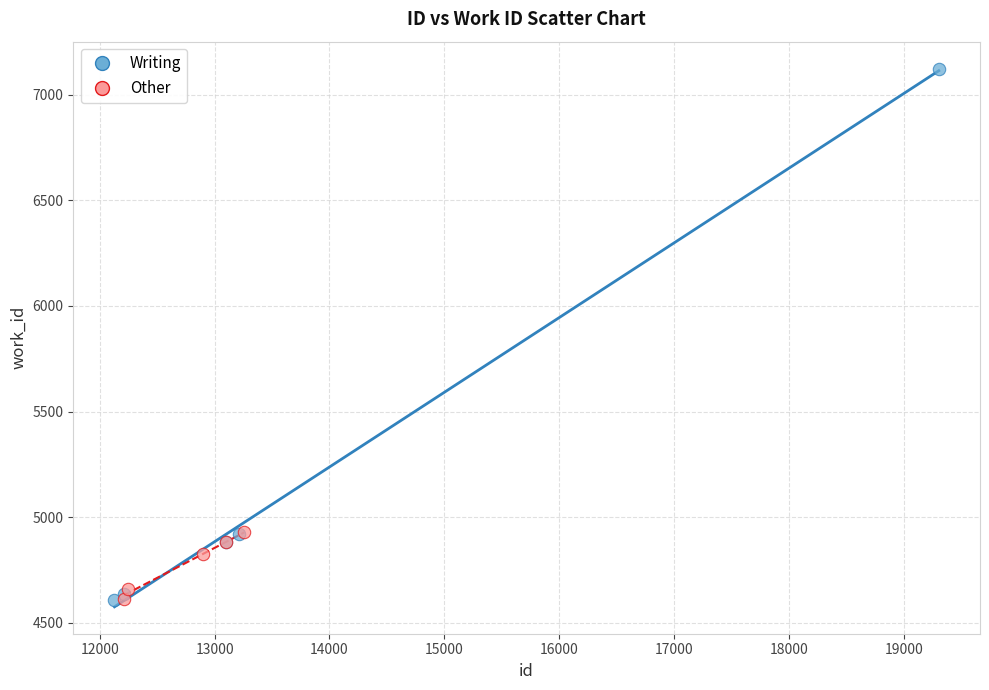

Which series has the largest Y range (max minus min)?

Writing